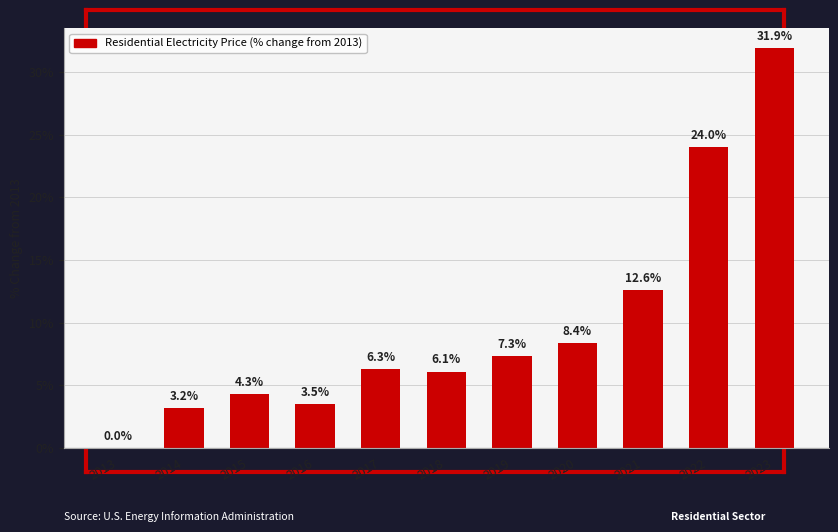

Reading left to right, transcribe all the data shown in this chart.

0.0	3.2	4.3	3.5	6.3	6.1	7.3	8.4	12.6	24.0	31.9